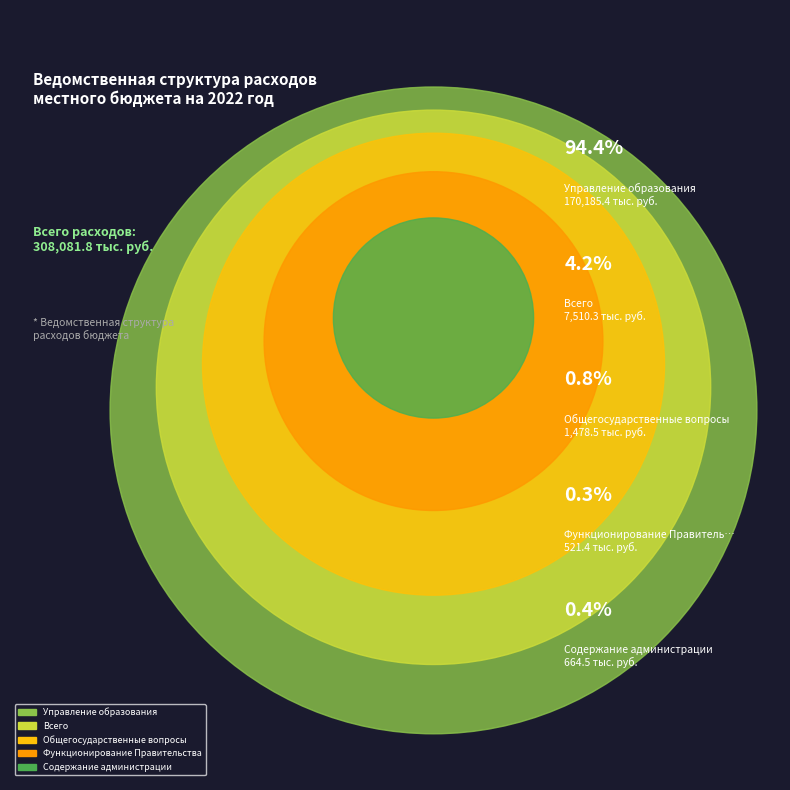

Which slice represents more than half of the pie?

Управление образования